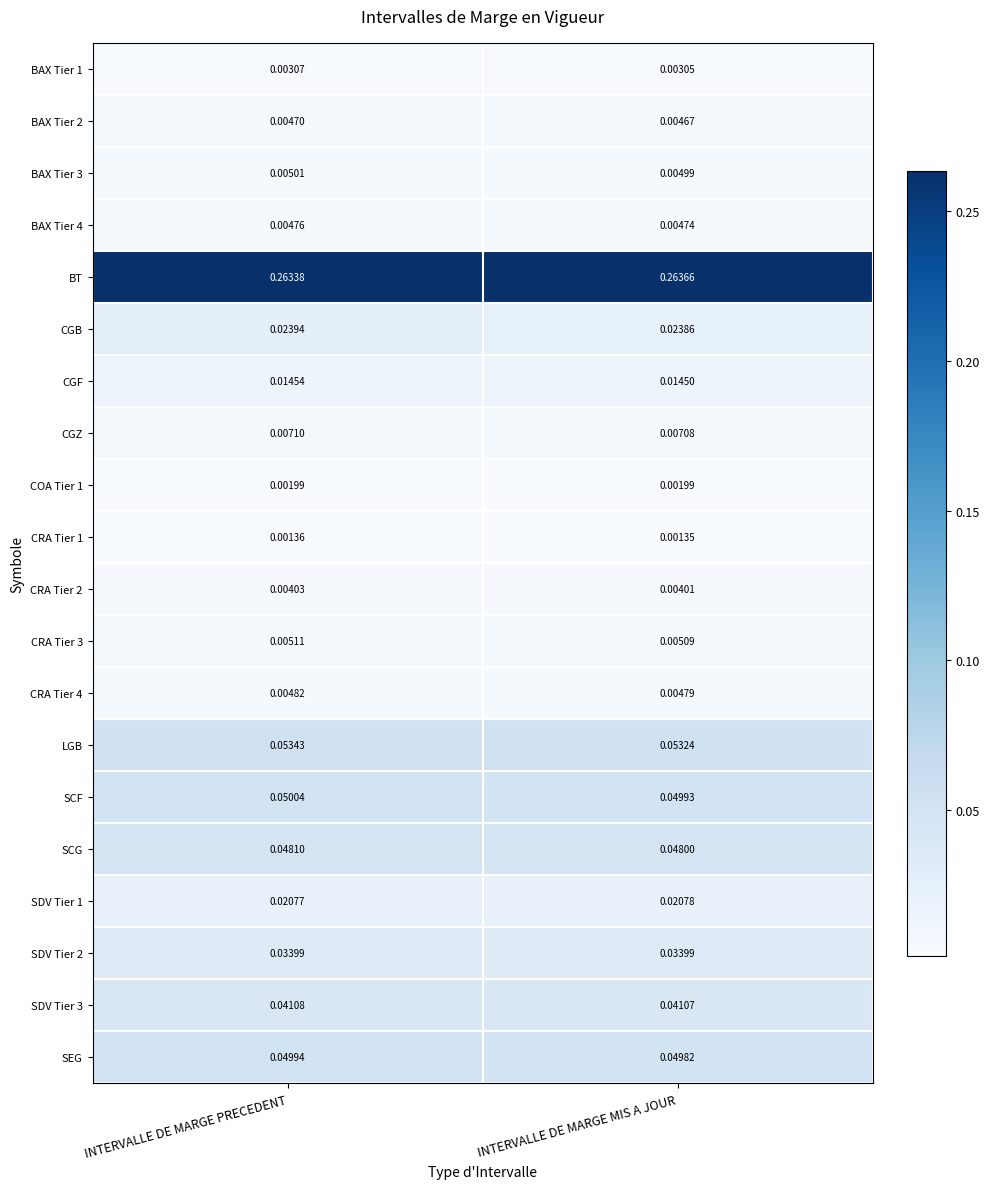

At which category is the sum across all series the highest?

INTERVALLE DE MARGE PRECEDENT